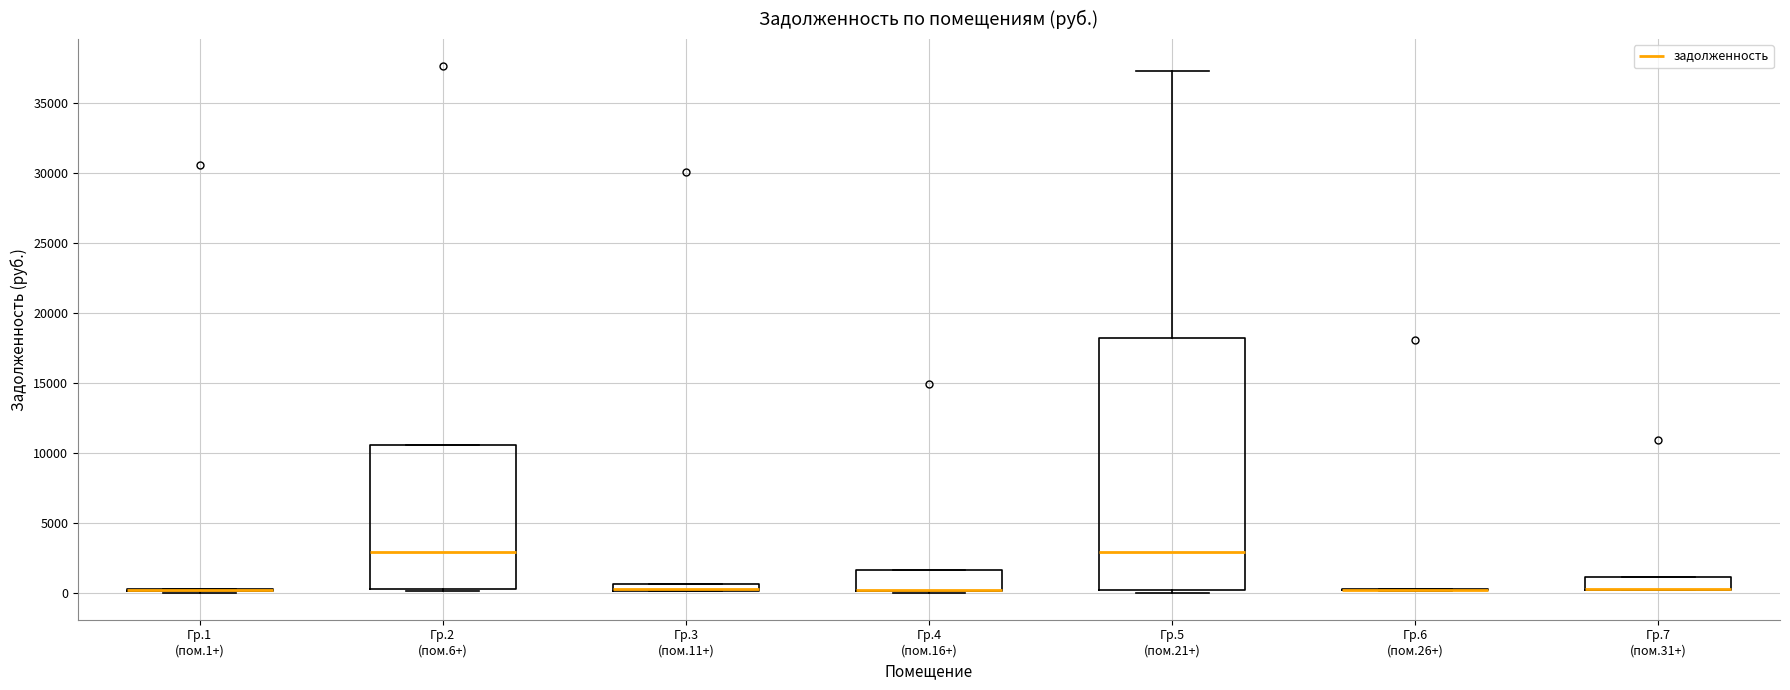

Comparing the boxes themselves (not the whiskers), which one is the tallest?

Гр.5 (пом.21+)